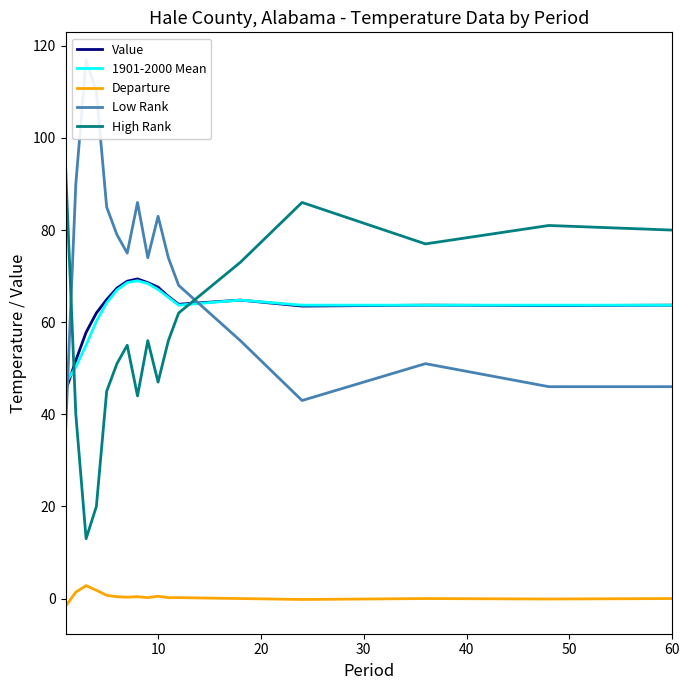

True or false: 1901-2000 Mean has a value of 63.7 at 60.

True